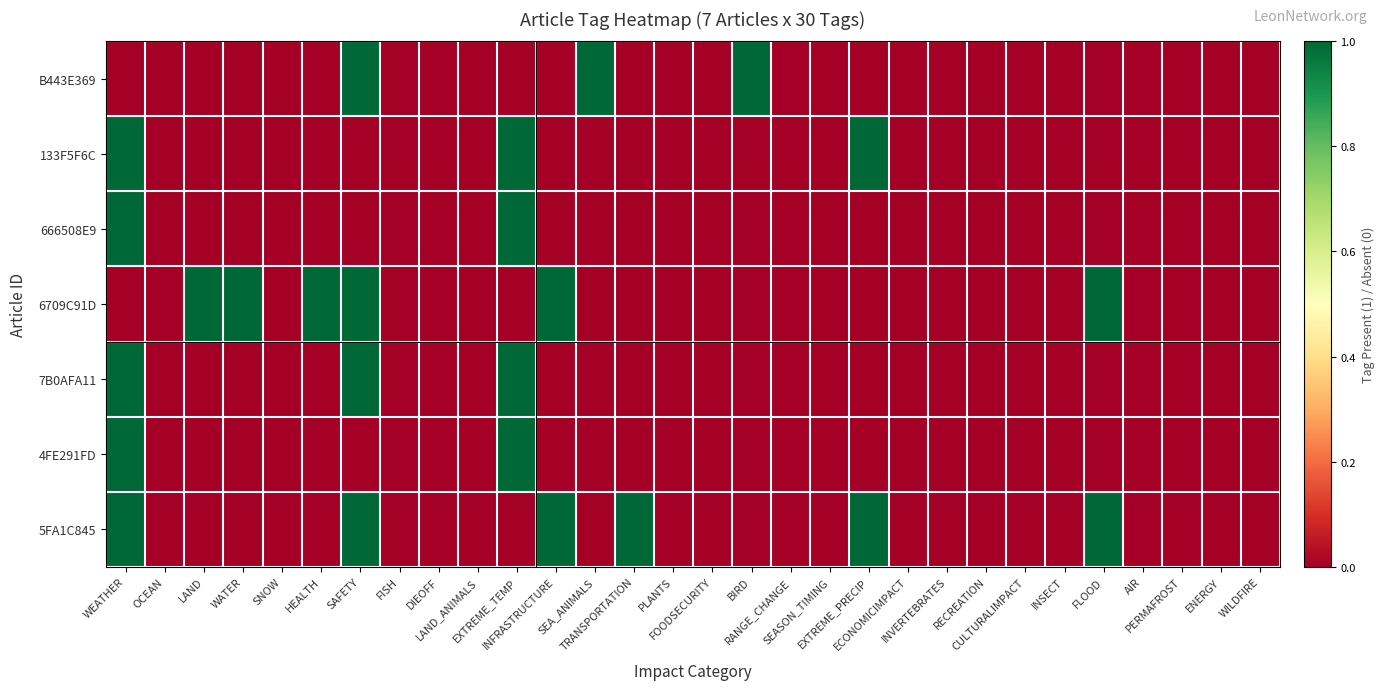

At which category is the sum across all series the highest?

WEATHER